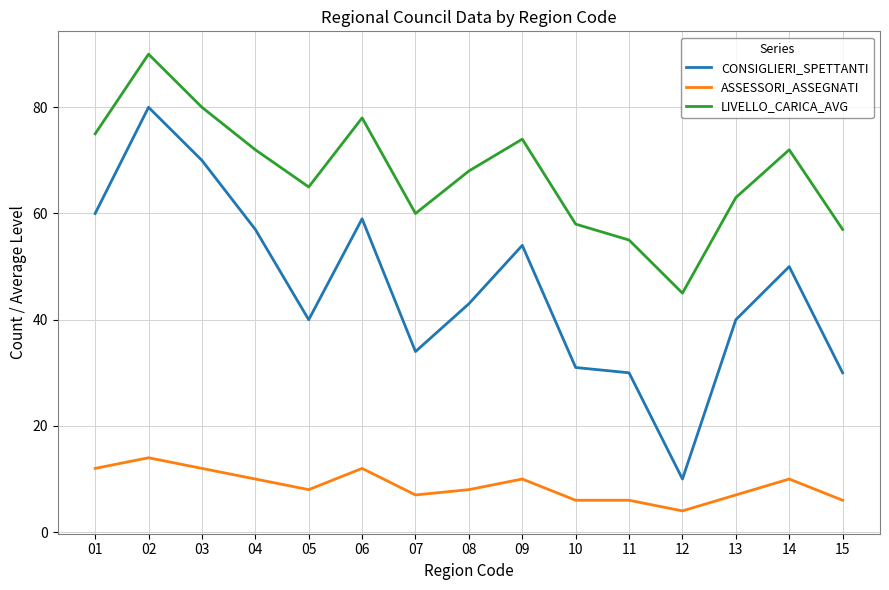

Is the value of CONSIGLIERI_SPETTANTI at 02 greater than the value of LIVELLO_CARICA_AVG at 10?

Yes